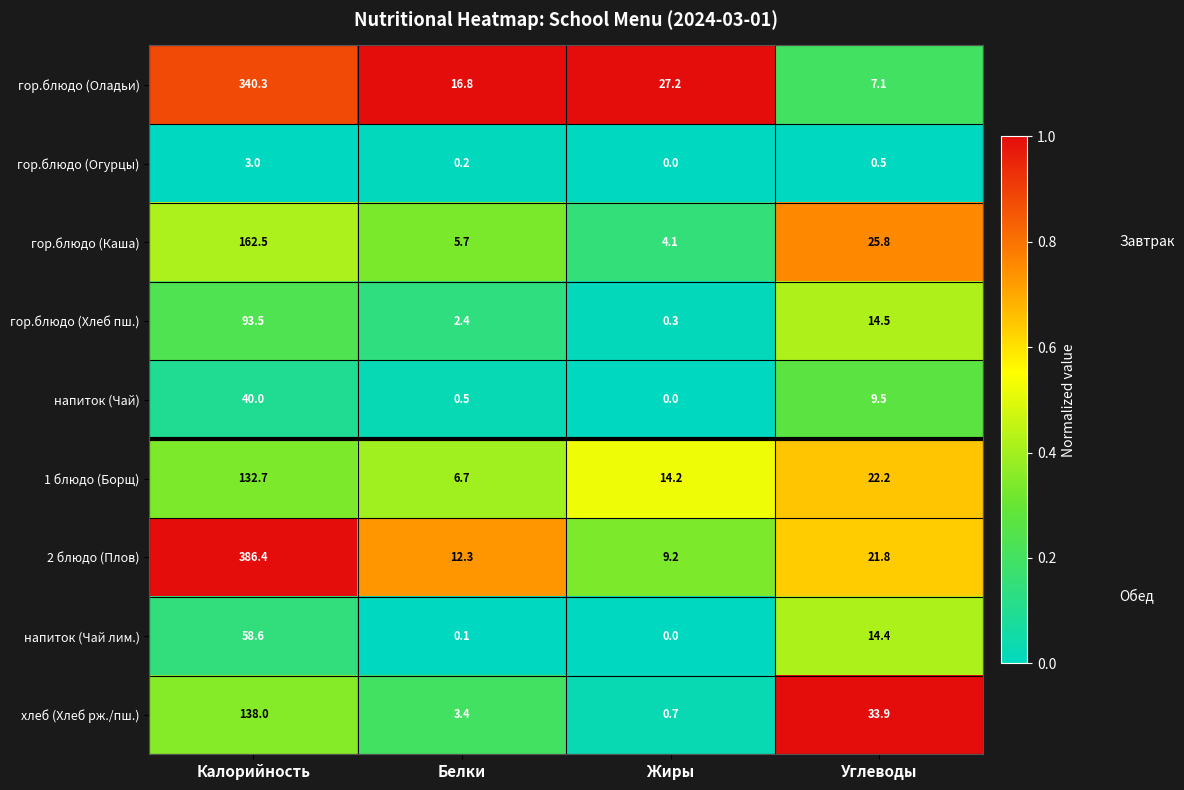

Which series has the widest spread of values?

2 блюдо (Плов)